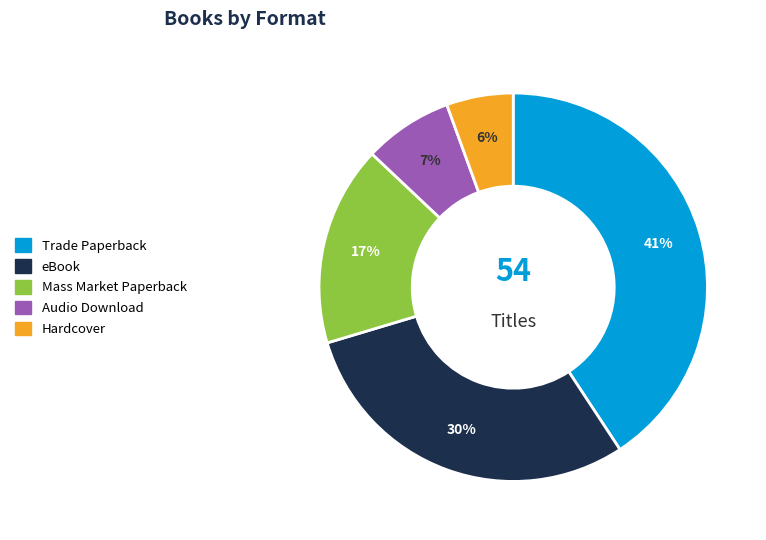

True or false: eBook accounts for 30% of the total.

True